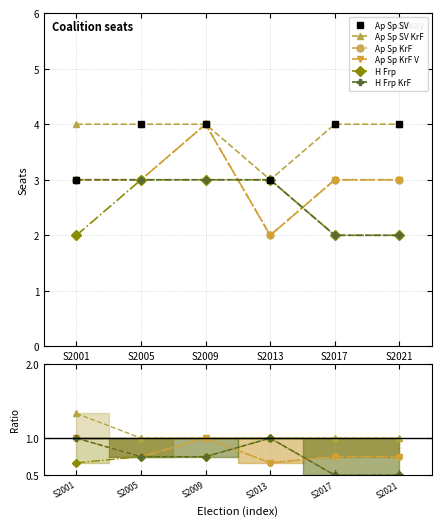

How many times do H Frp and Ap Sp KrF cross each other?

2